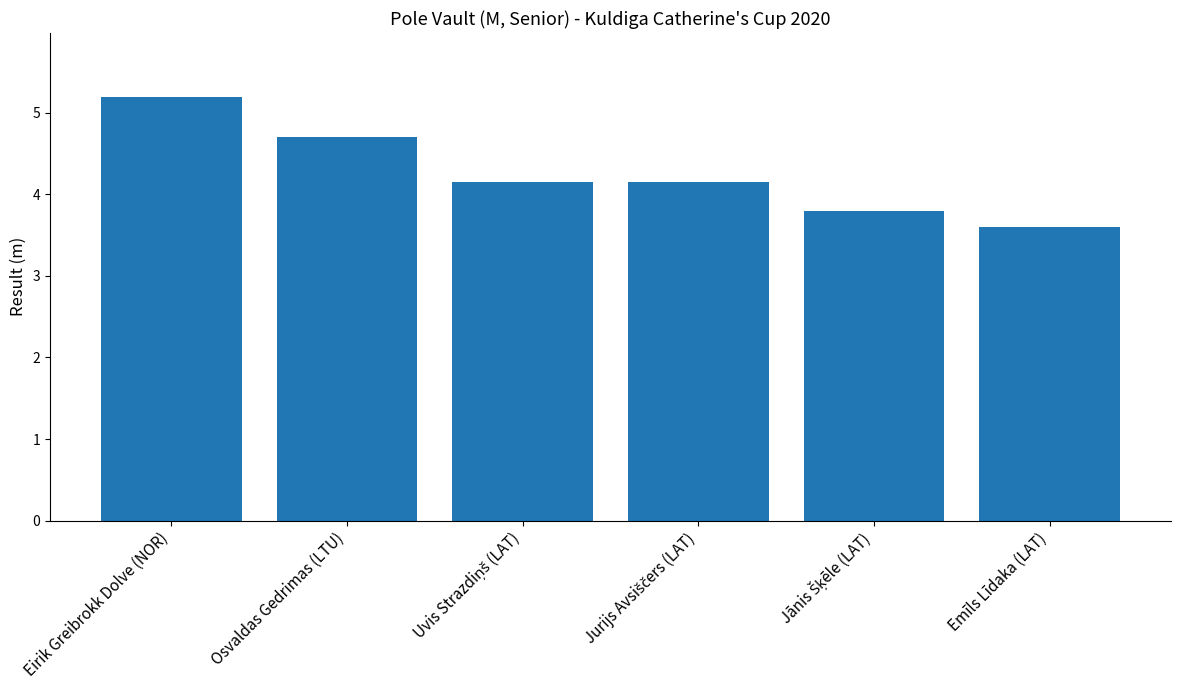

What is the average value?

4.3